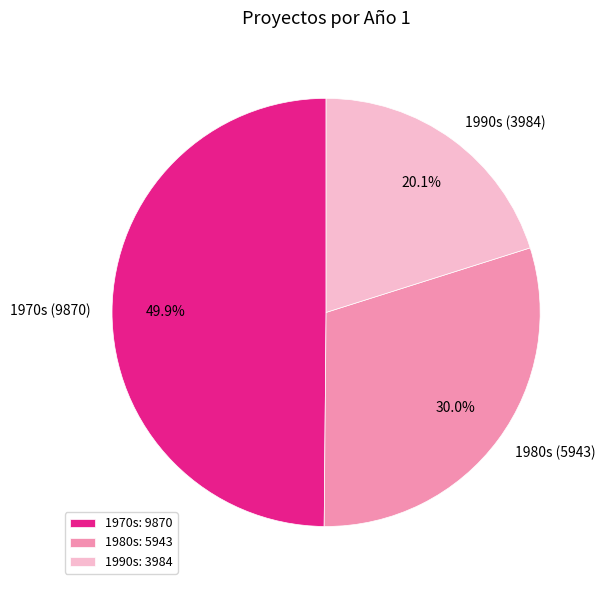

Does any single category account for the majority?

No